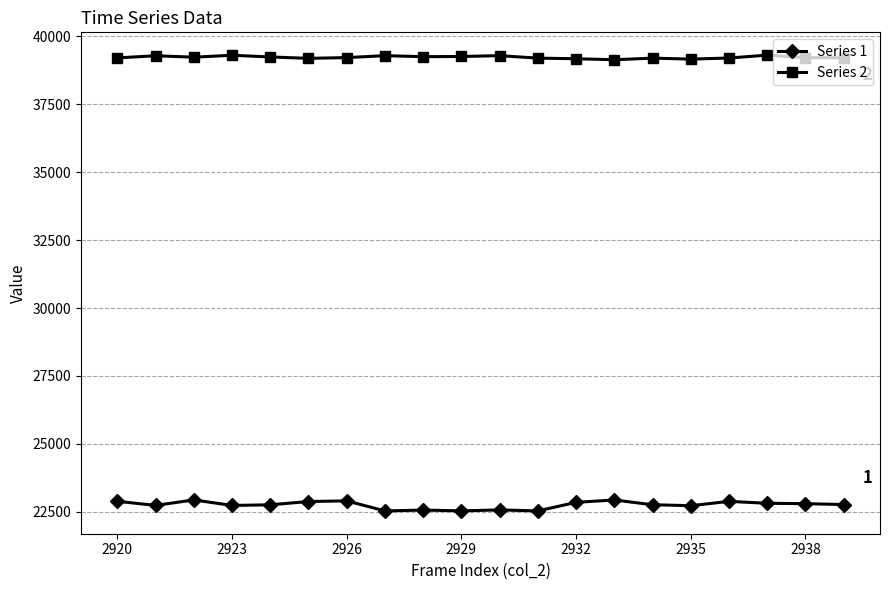

List the series in order of their peak value, lowest first.

Series 1, Series 2